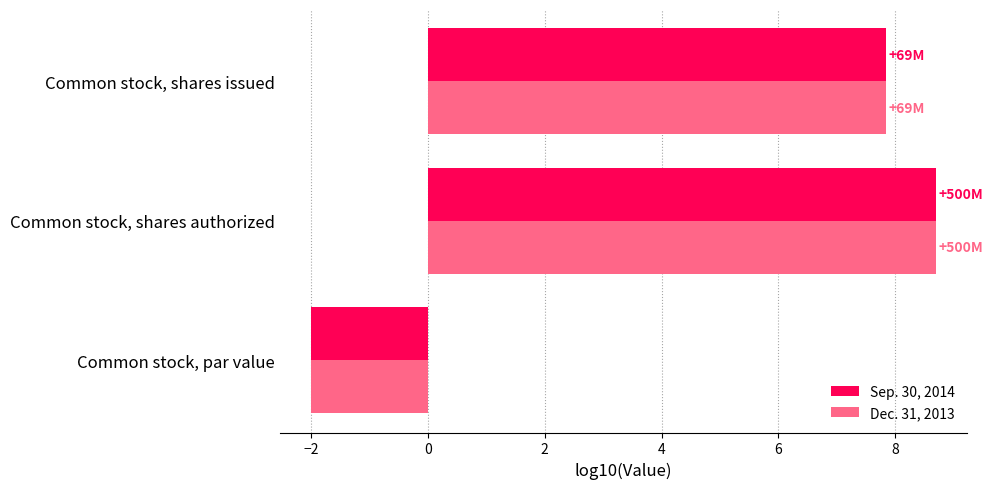

Rank the series by their average value, from highest to lowest.

Sep. 30, 2014, Dec. 31, 2013